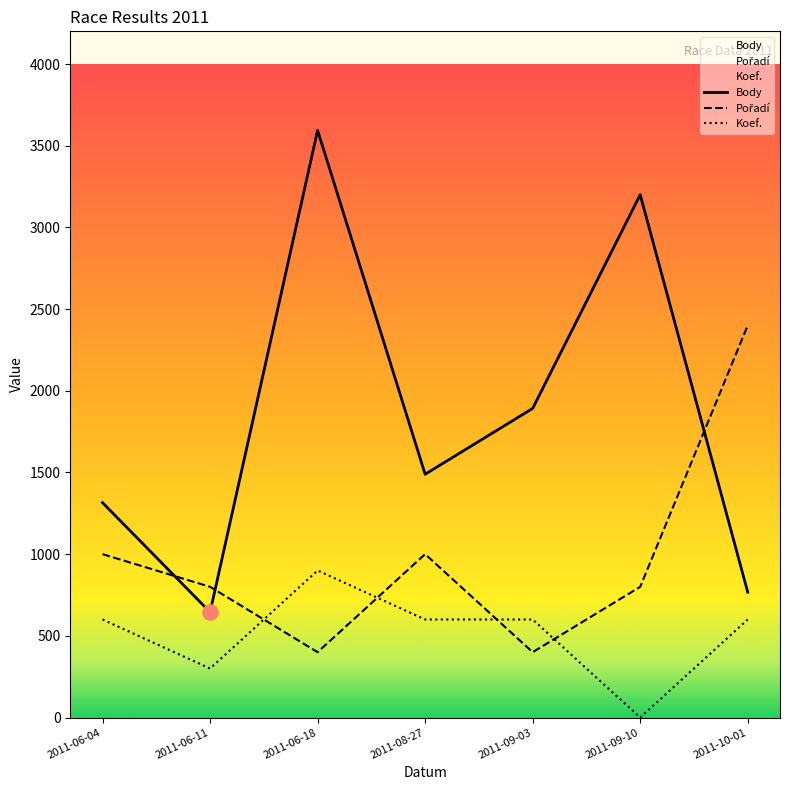

Which series has the largest total across all categories?

Body